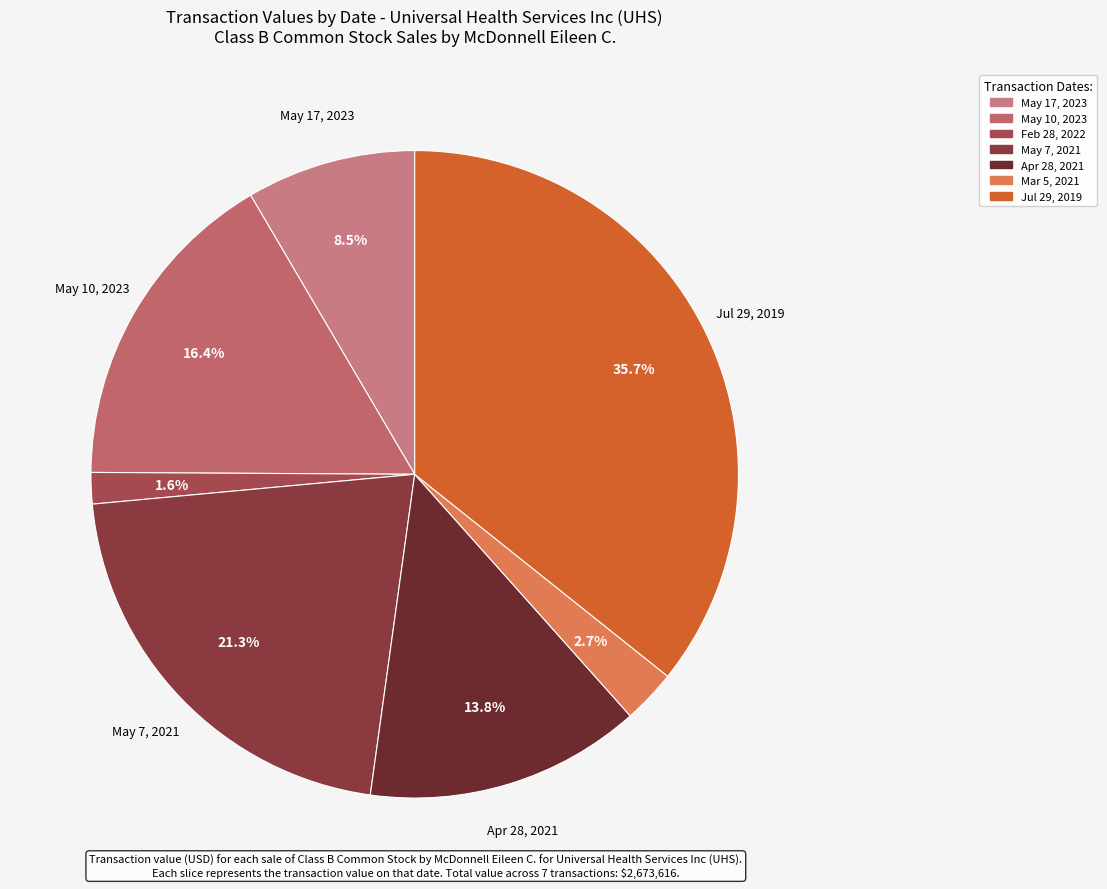

How many slices are in this pie chart?

7